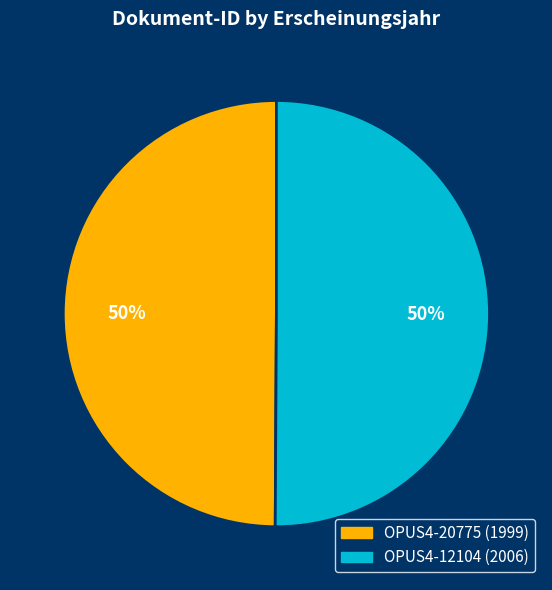

Approximately how many times larger is the value at OPUS4-20775 (1999) compared to OPUS4-12104 (2006)?

1.0